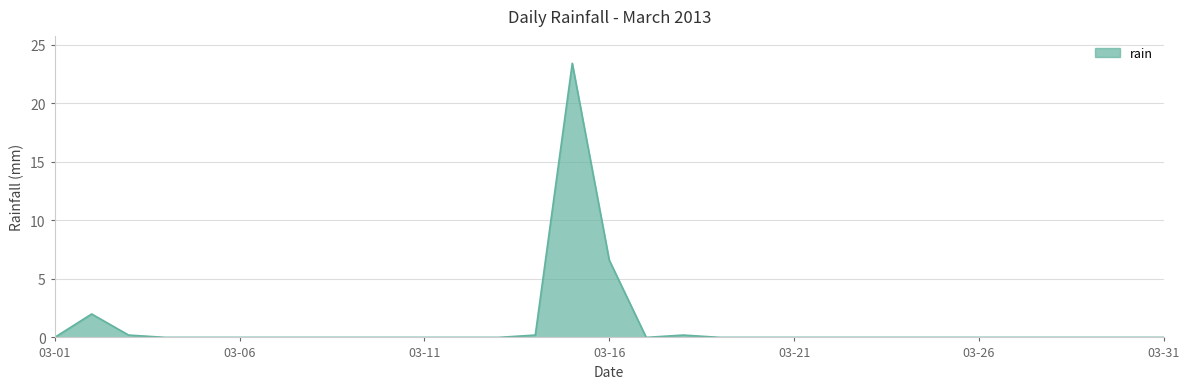

Is this an area chart (filled region under the line)?

Yes